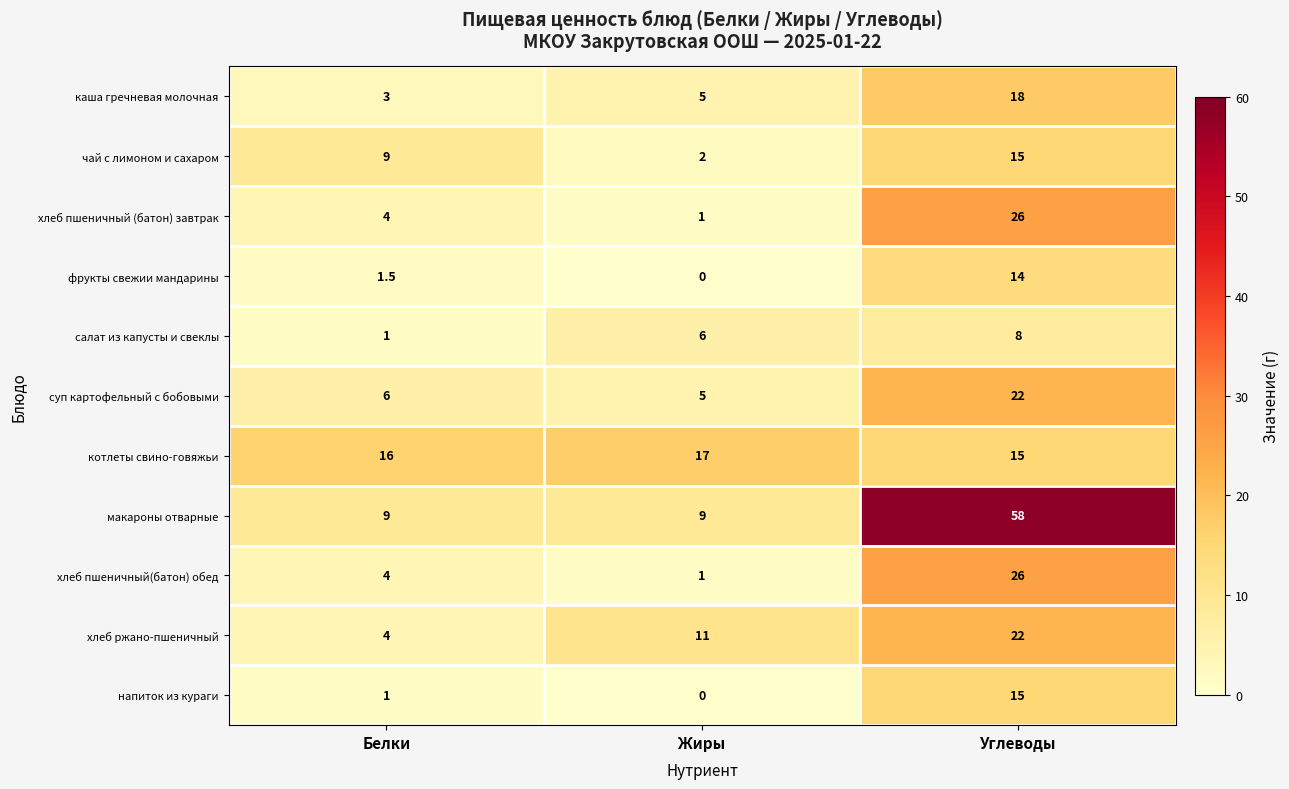

What is the spread (max minus min) of values at Жиры?

17.0